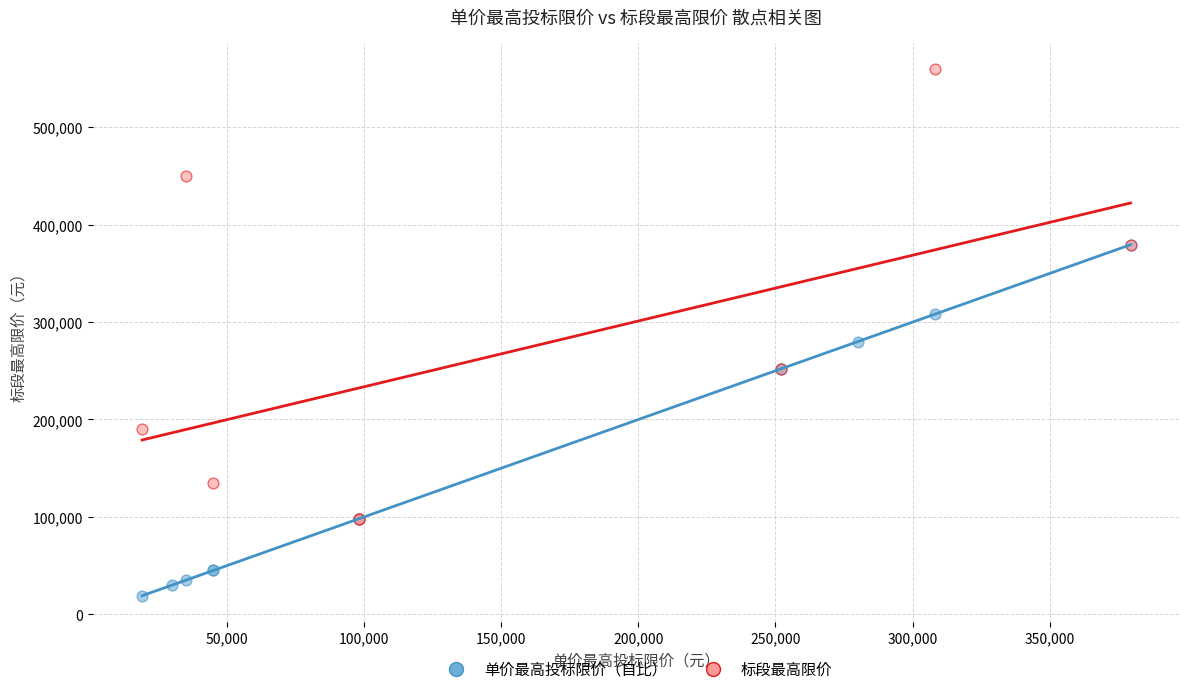

Which series contains the highest Y value?

标段最高限价